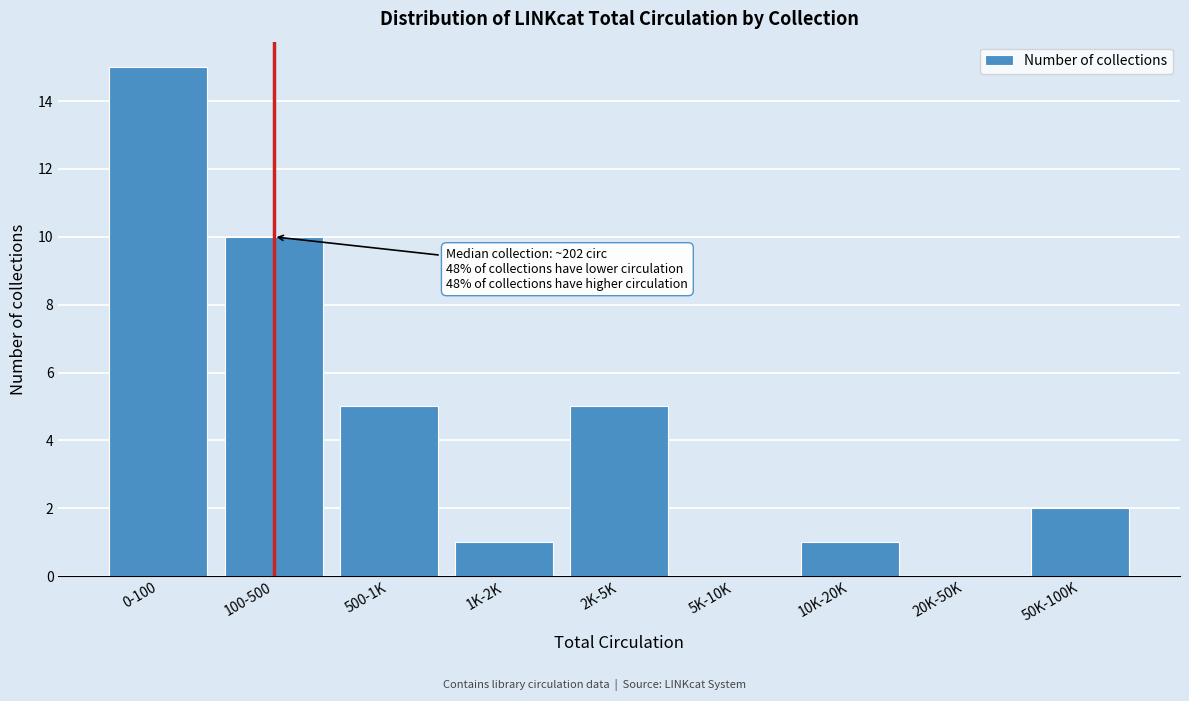

Reading left to right, list all the values displayed in this chart.

0-100=15	100-500=10	500-1K=5	1K-2K=1	2K-5K=5	5K-10K=0	10K-20K=1	20K-50K=0	50K-100K=2